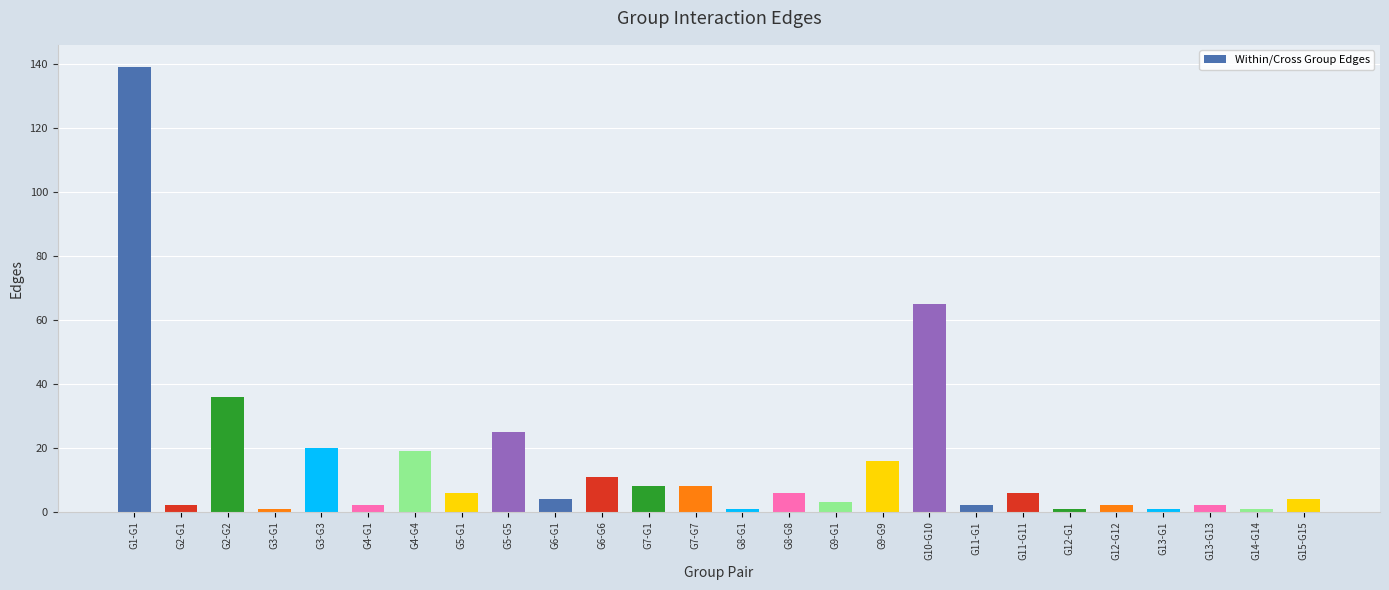

How many series are shown in this chart?

1